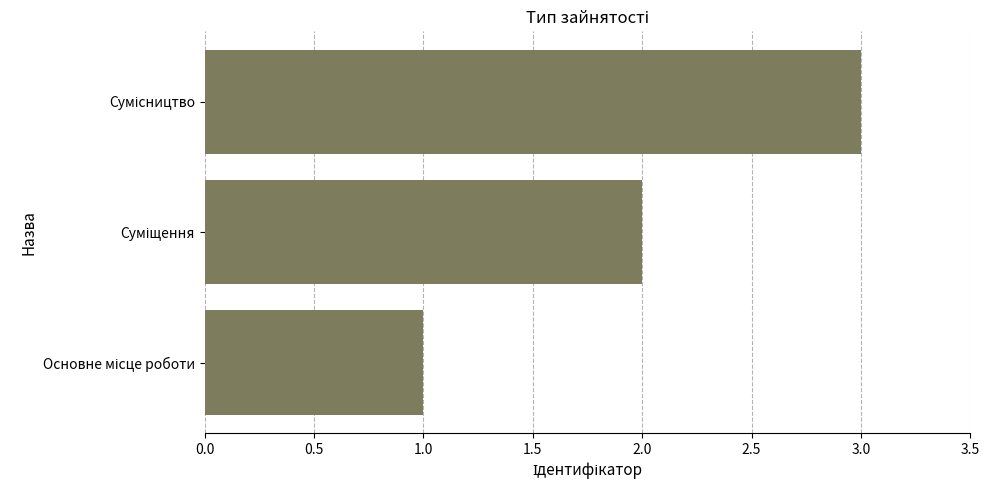

What is the greatest value displayed?

3